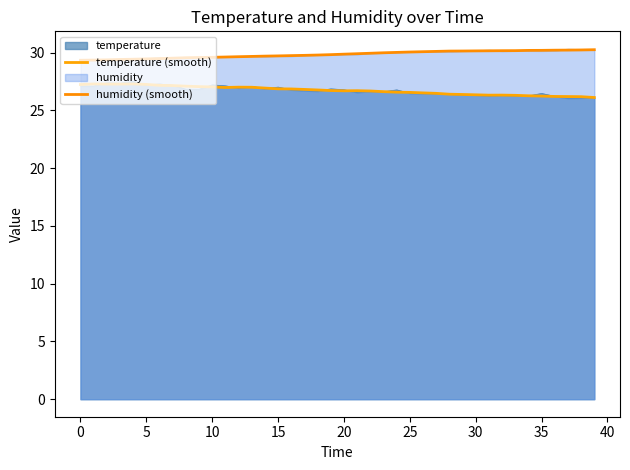

What is the difference between the temperature (smooth) values at 16 and 21?

0.2